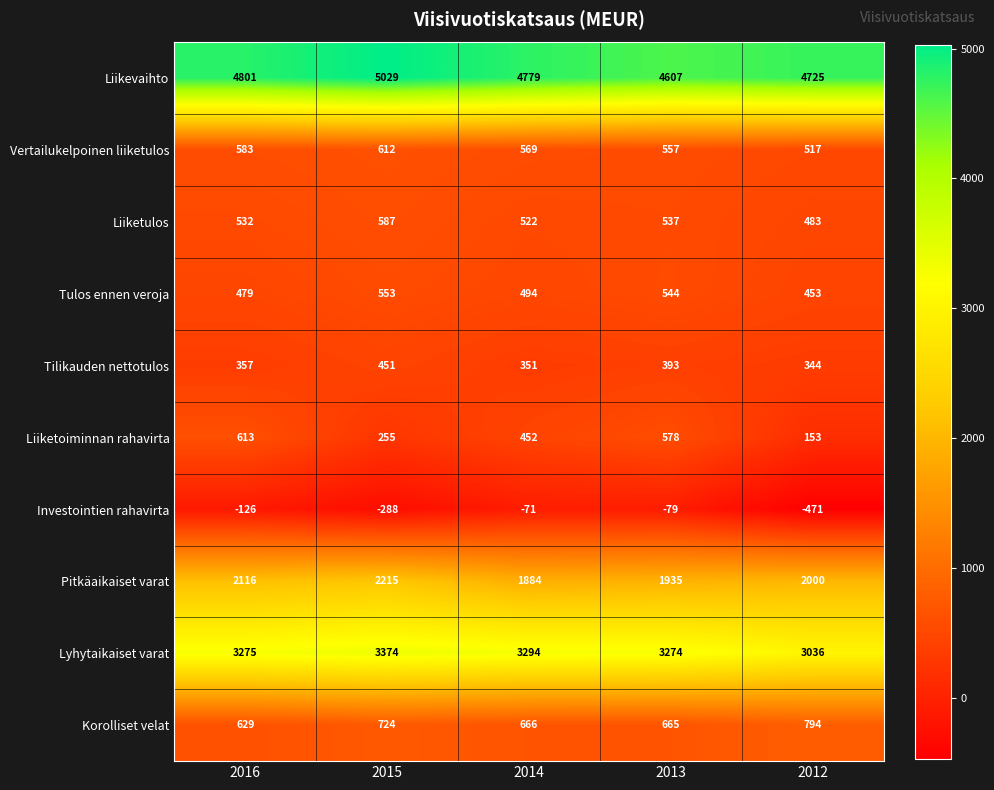

At how many categories does at least one series exceed 2629?

5